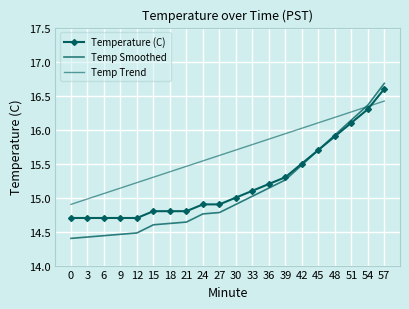

Reading left to right, what are all the values shown in this chart?

Temperature (C): 14.7	14.7	14.7	14.7	14.7	14.8	14.8	14.8	14.9	14.9	15.0	15.1	15.2	15.3	15.5	15.7	15.9	16.1	16.3	16.6
Temp Smoothed: 14.4	14.4	14.4	14.5	14.5	14.6	14.6	14.6	14.8	14.8	14.9	15.0	15.1	15.3	15.5	15.7	15.9	16.1	16.4	16.7
Temp Trend: 14.9	15.0	15.1	15.1	15.2	15.3	15.4	15.5	15.5	15.6	15.7	15.8	15.9	15.9	16.0	16.1	16.2	16.3	16.3	16.4